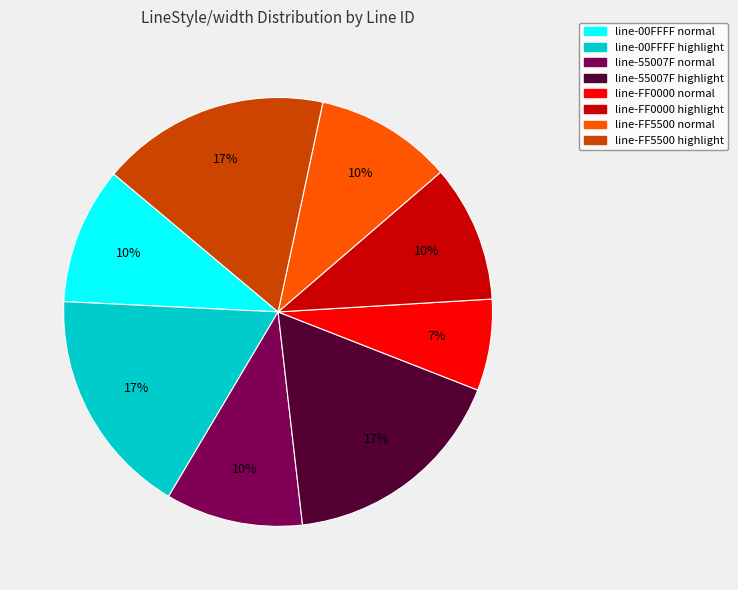

True or false: line-00FFFF highlight accounts for 31% of the total.

False